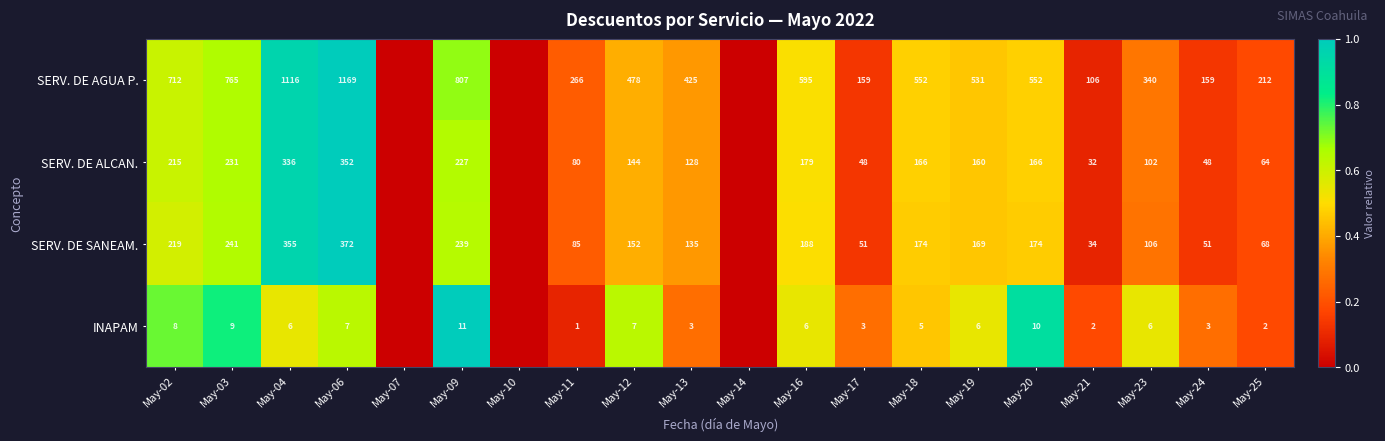

Is it true that INAPAM equals 9 at May-03?

True